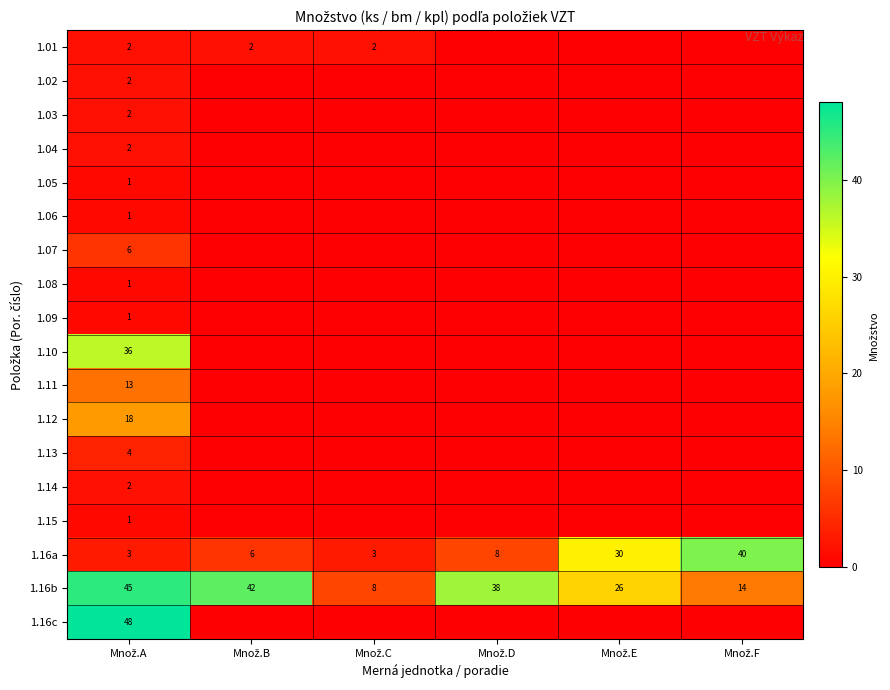

What is the difference between the maximum and second lowest values in the 1.16a series?

37